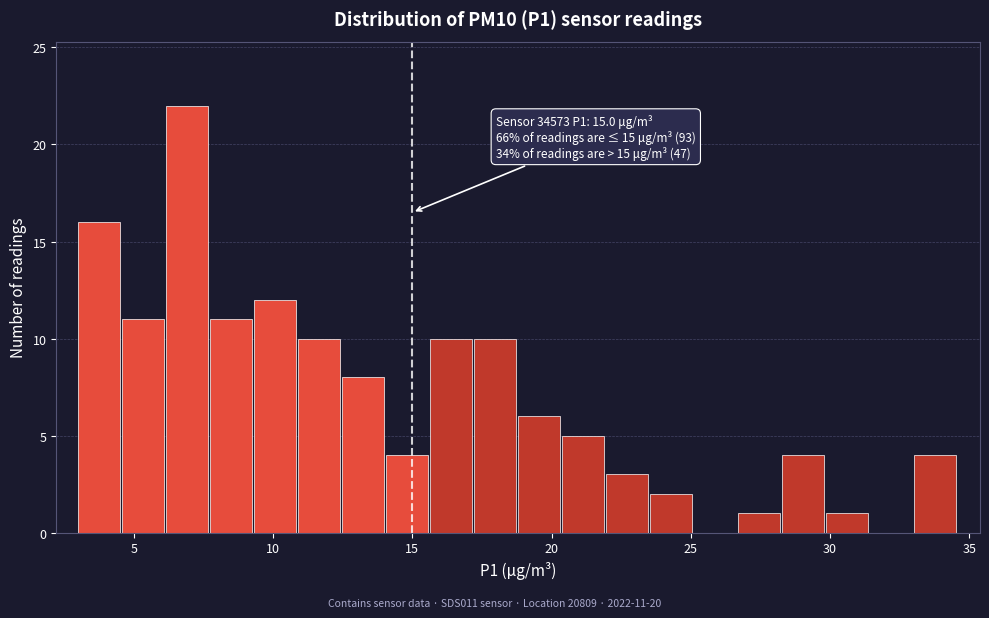

Read against the x-axis, roughly where is the centre of the tallest bar?

7.0